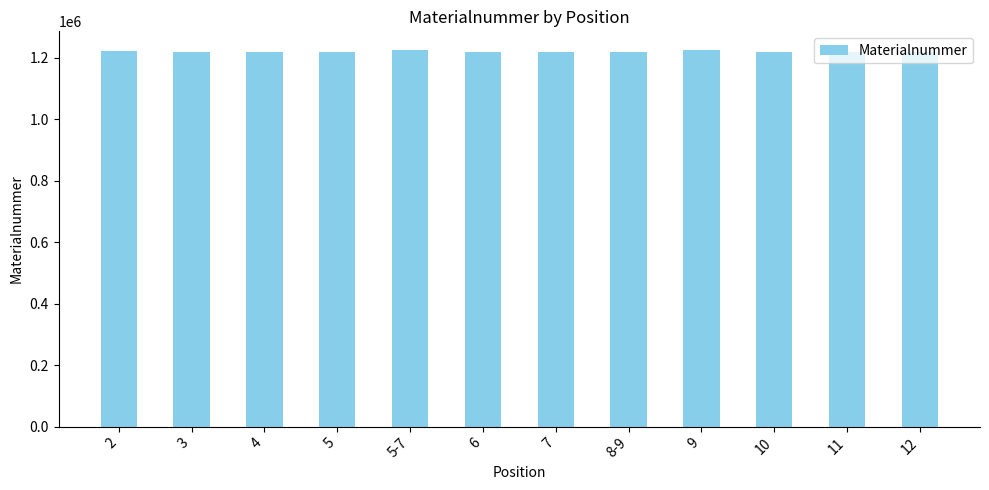

What is the minimum value shown in the chart?

1220442